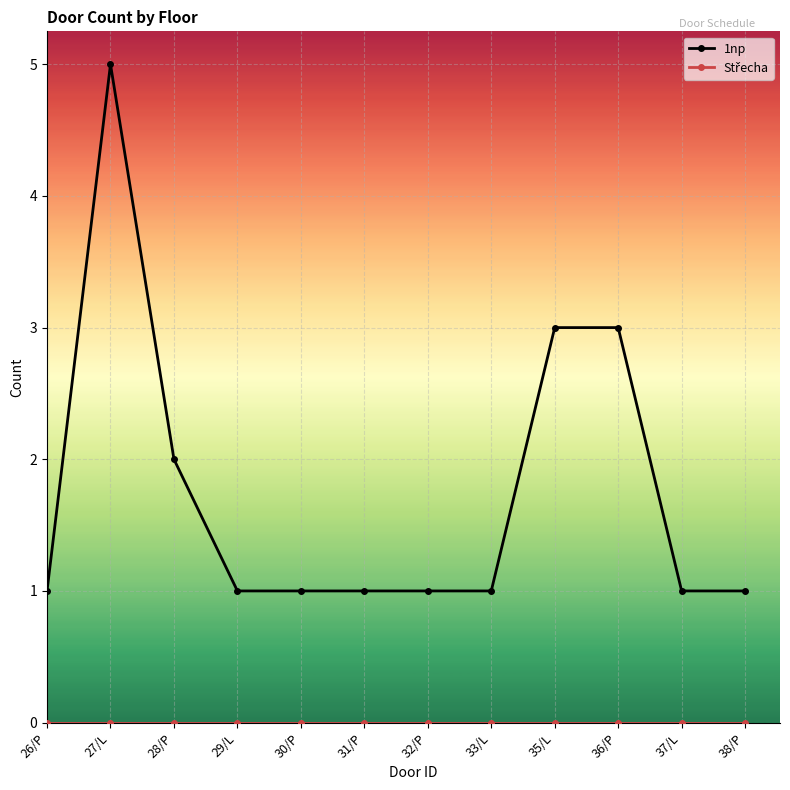

Is this an area chart (filled region under the line)?

No